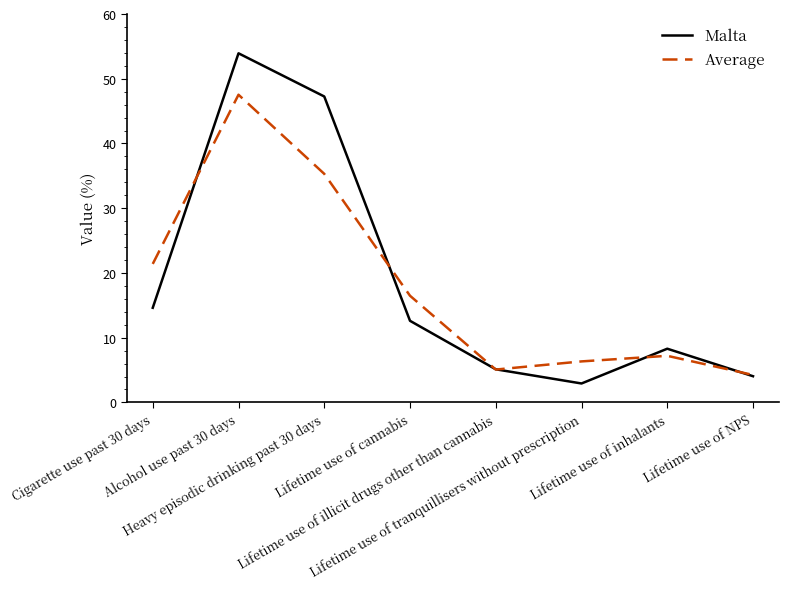

What is the minimum value shown in the chart?

2.9